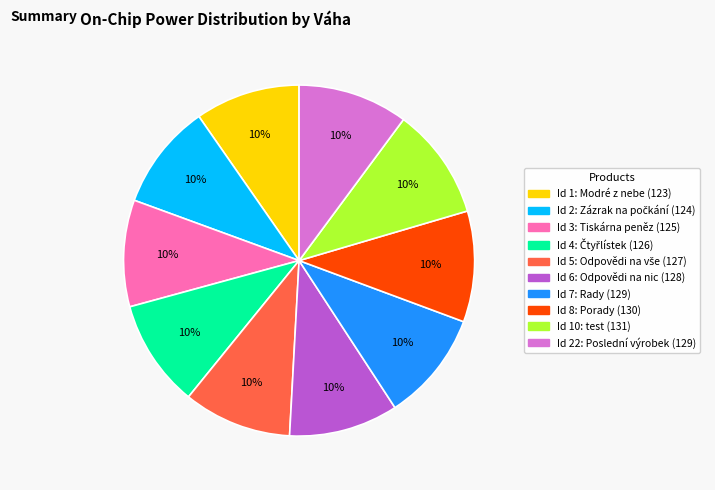

To the nearest percent, what is the average slice percentage?

10%